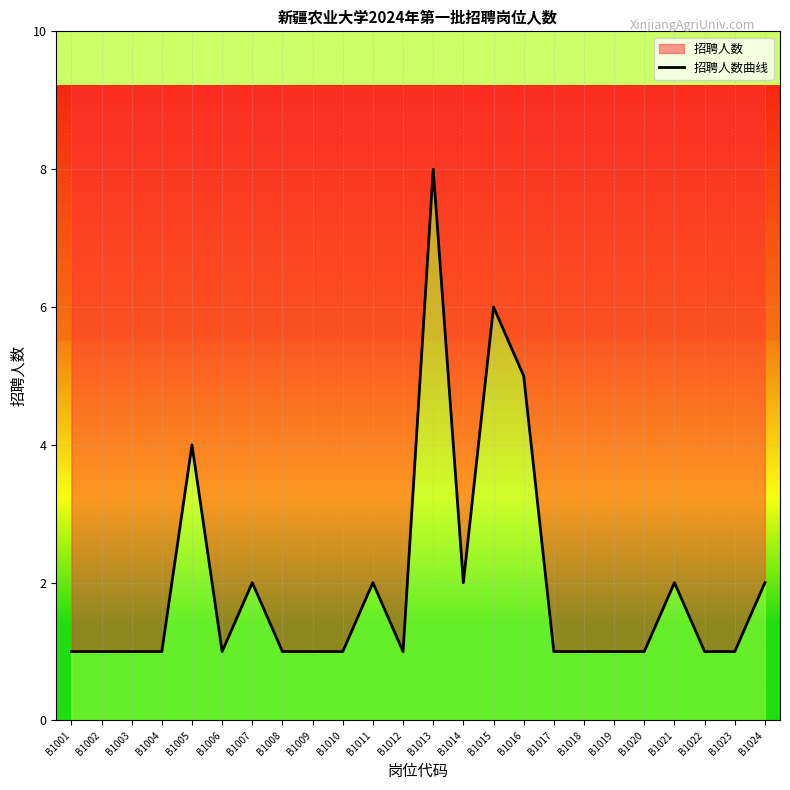

What is the sum of all values?

48